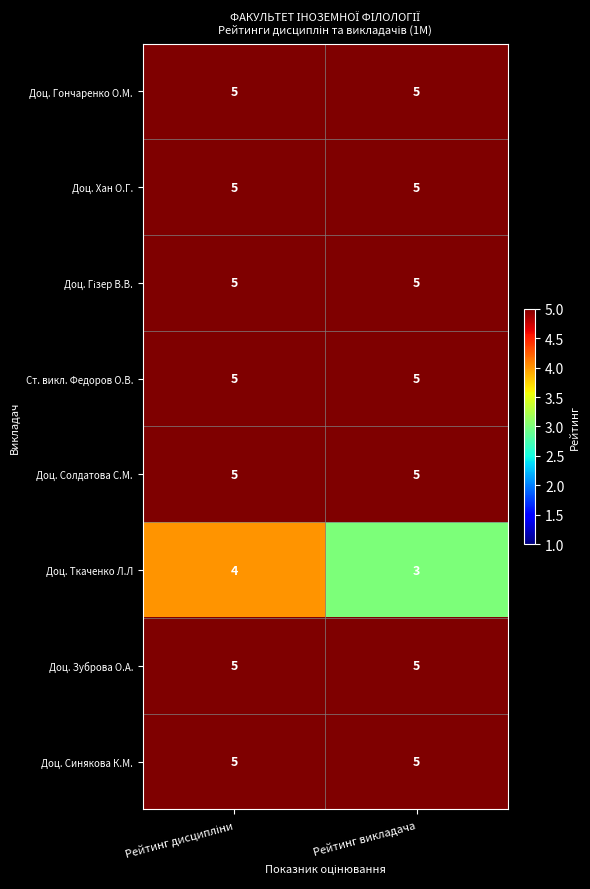

Is it true that Ст. викл. Федоров О.В. equals 2 at Рейтинг викладача?

False